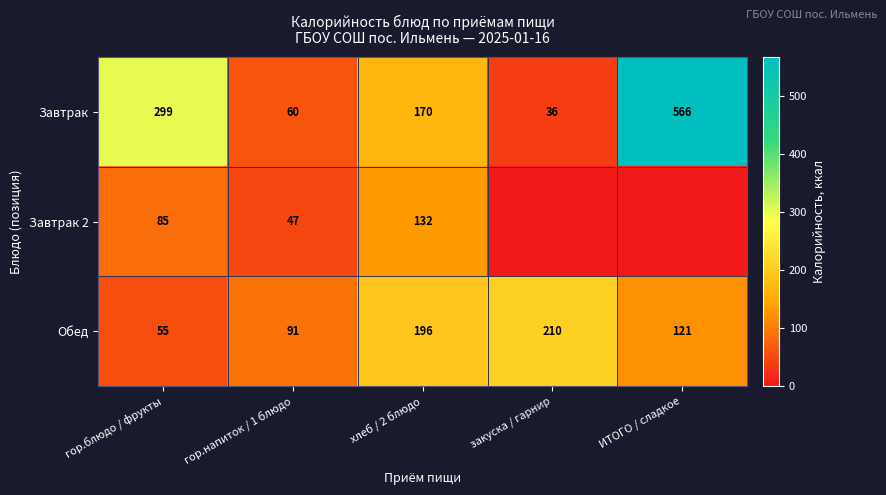

The value of Обед at хлеб / 2 блюдо is 339. True or false?

False